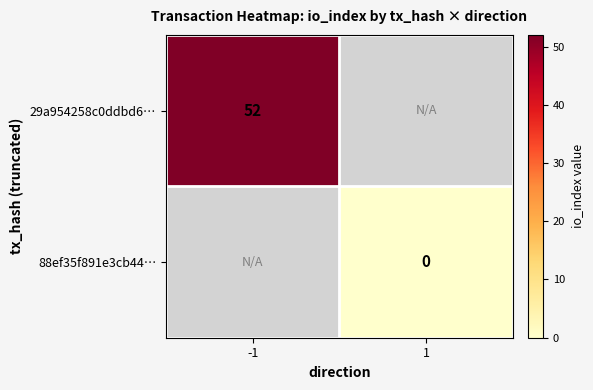

Is it true that 88ef35f891e3cb44… equals 0.0 at 1?

True